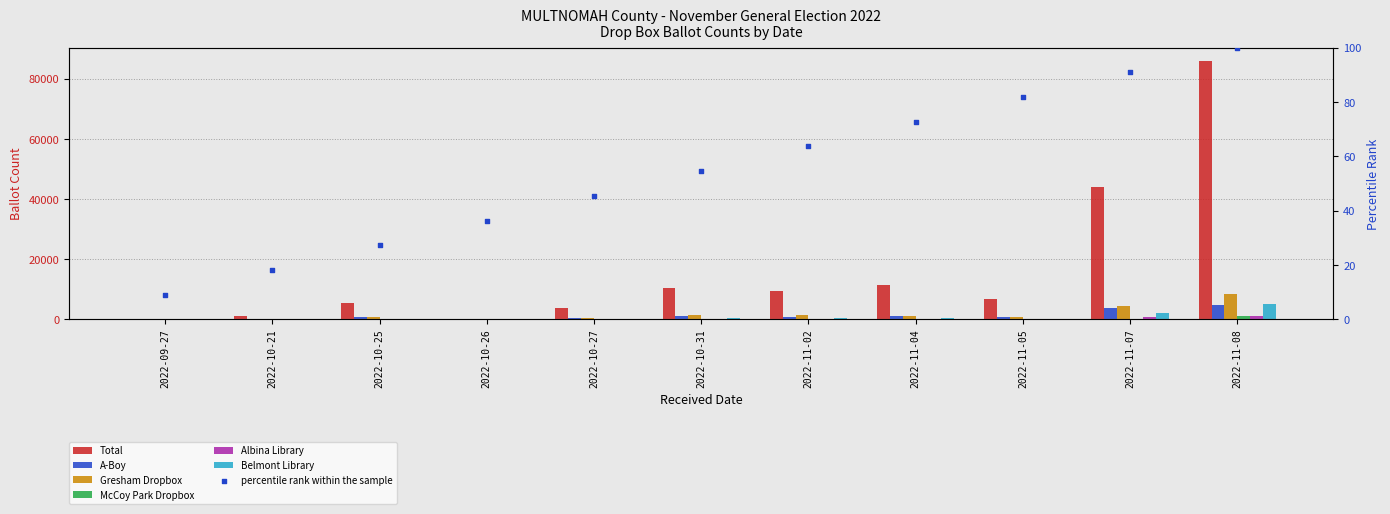

Which series contains the highest Y value?

Total